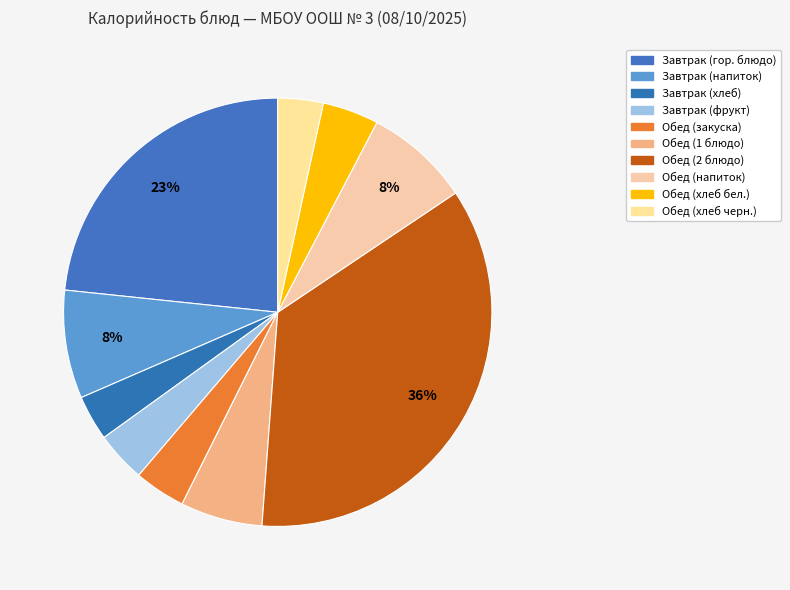

How many segments does this pie chart have?

10